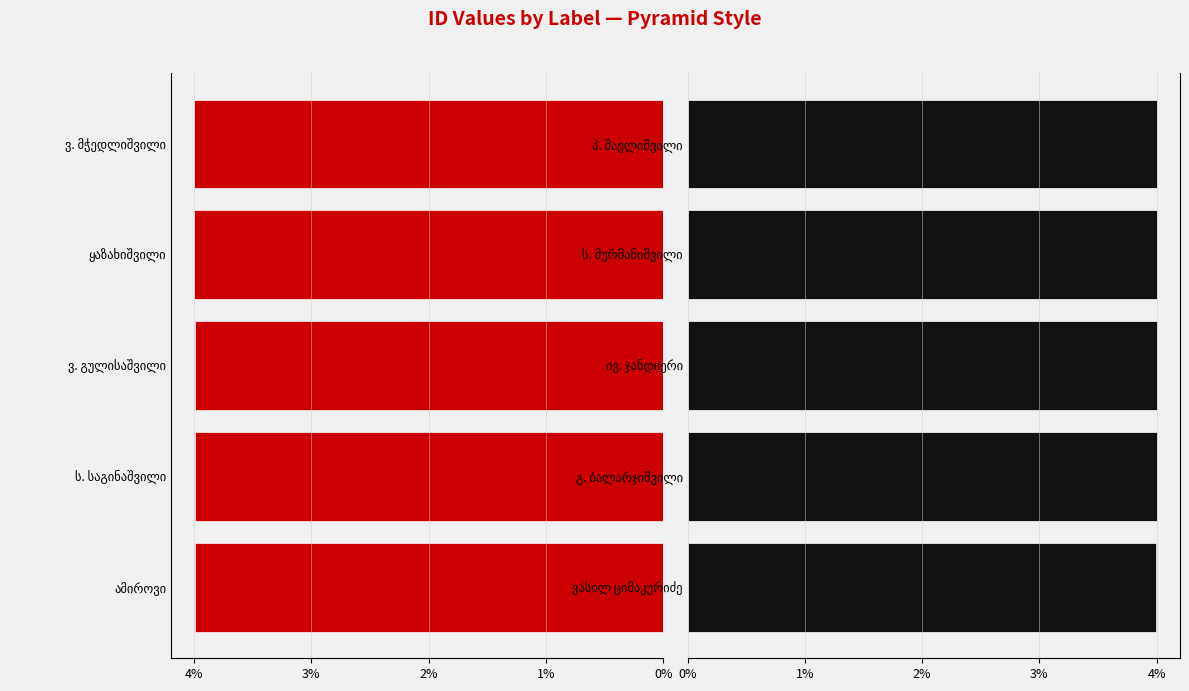

What is the average value?

4.0